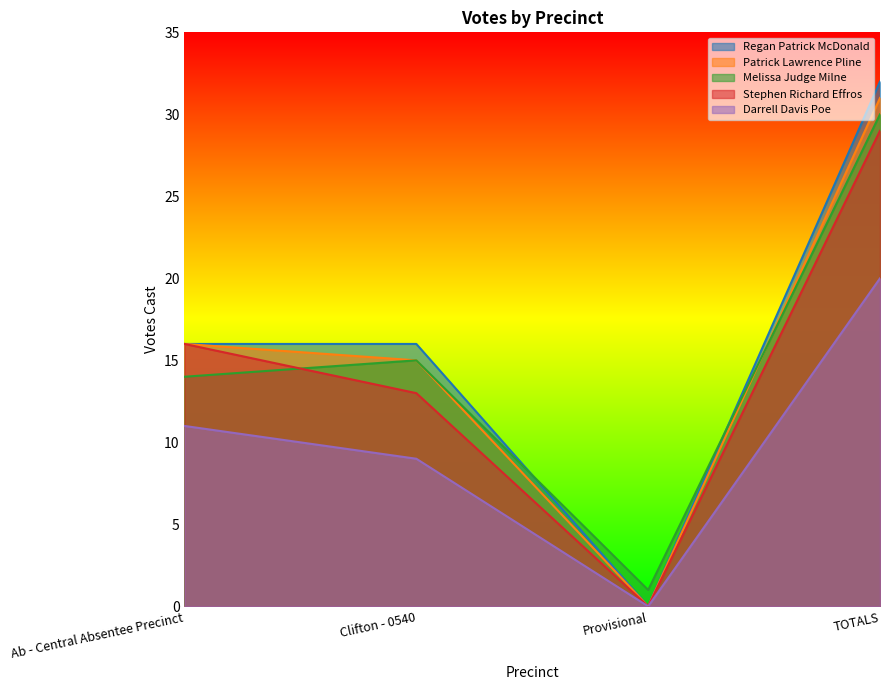

Which category has the highest value in the Regan Patrick McDonald series?

TOTALS